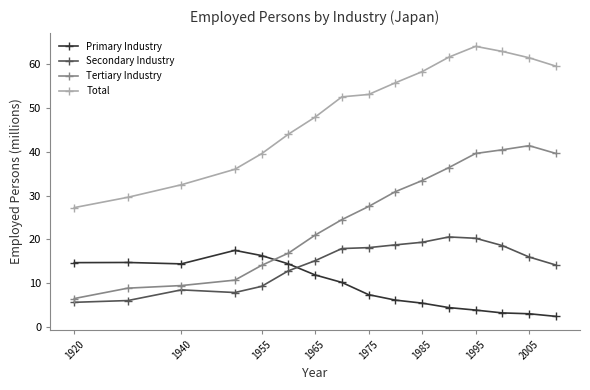

Rank the series by their maximum value, from lowest to highest.

Primary Industry, Secondary Industry, Tertiary Industry, Total